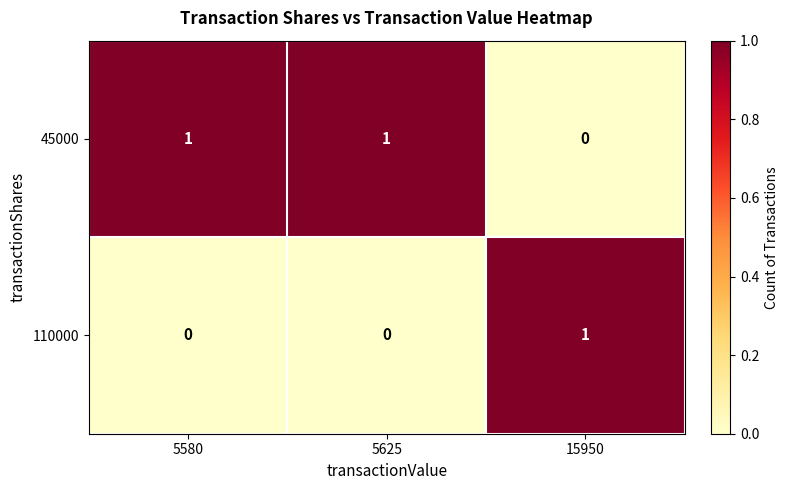

At which label is 45000 closest to 0?

15950